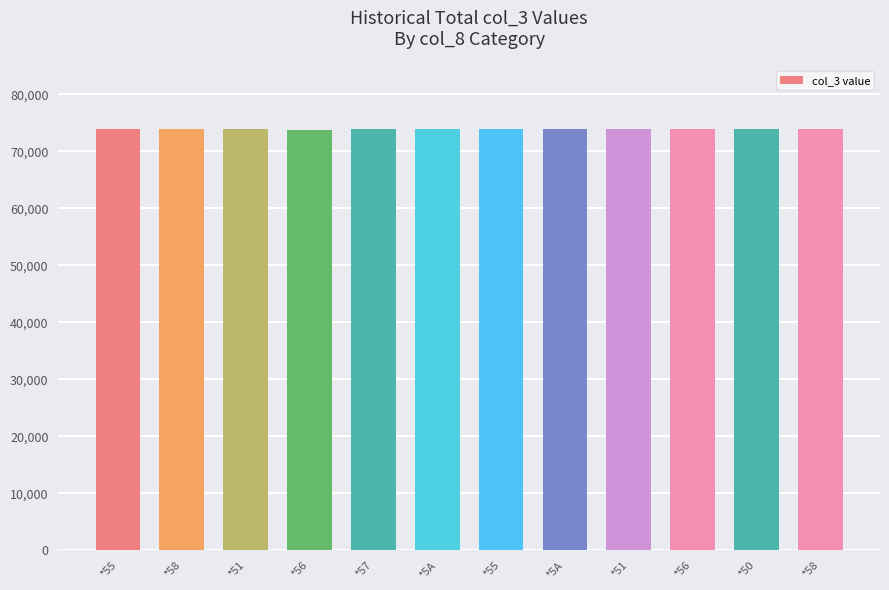

What is the change in value from *58 to *5A?

+6.8